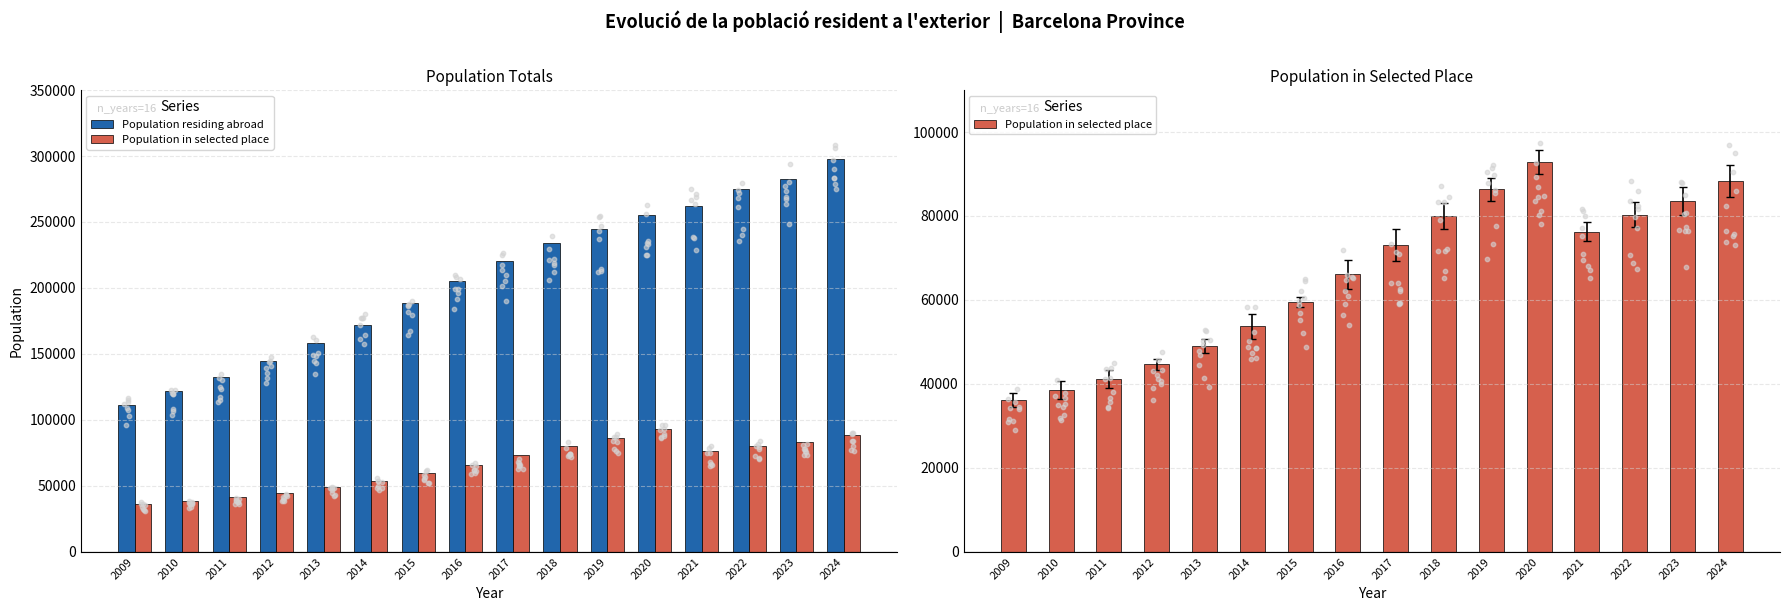

At which category is the sum across all series the highest?

2024